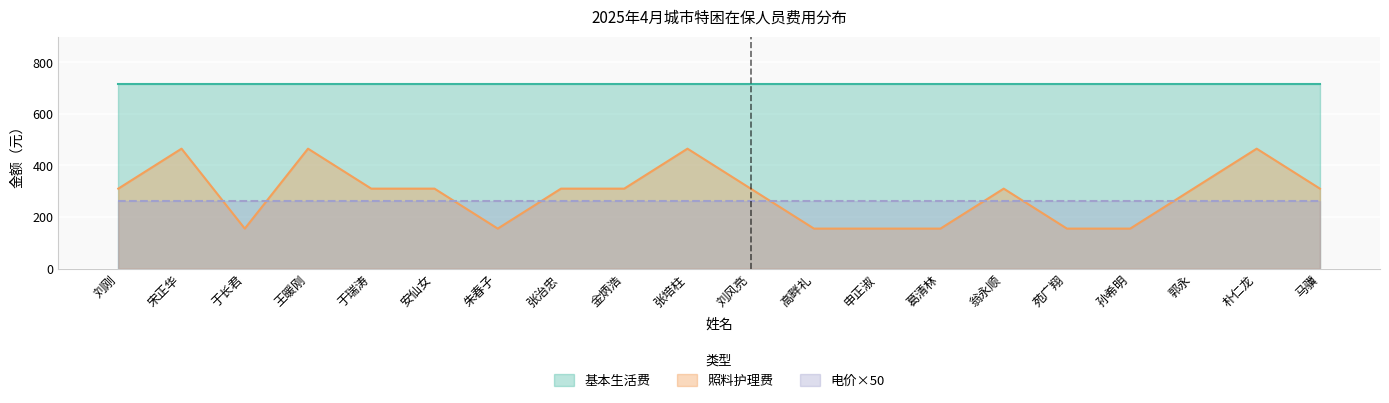

At 葛清林, list the series in order from largest to smallest.

基本生活费, 电价×50, 照料护理费